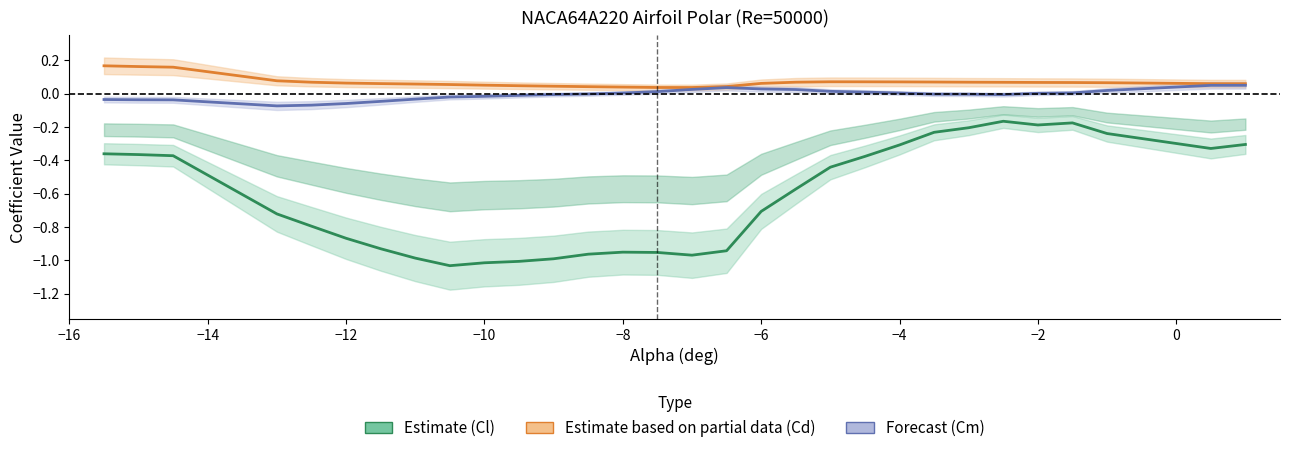

What are all the series names shown in the legend?

Estimate (Cl), Estimate based on partial data (Cd), Forecast (Cm)